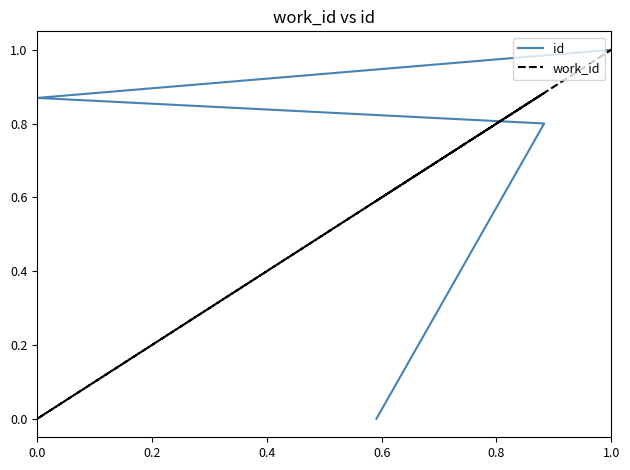

True or false: work_id has more than 1 interior local peaks.

False